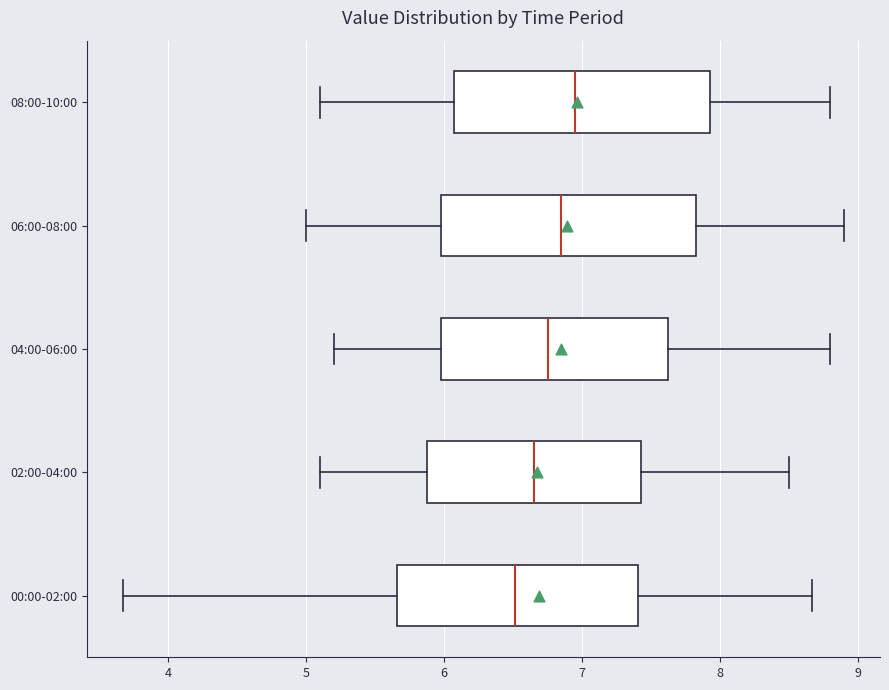

Where is the right edge of the box for 06:00-08:00 on the x-axis? The values are not printed on the chart, so give them approximately, as read against the axis.

7.8